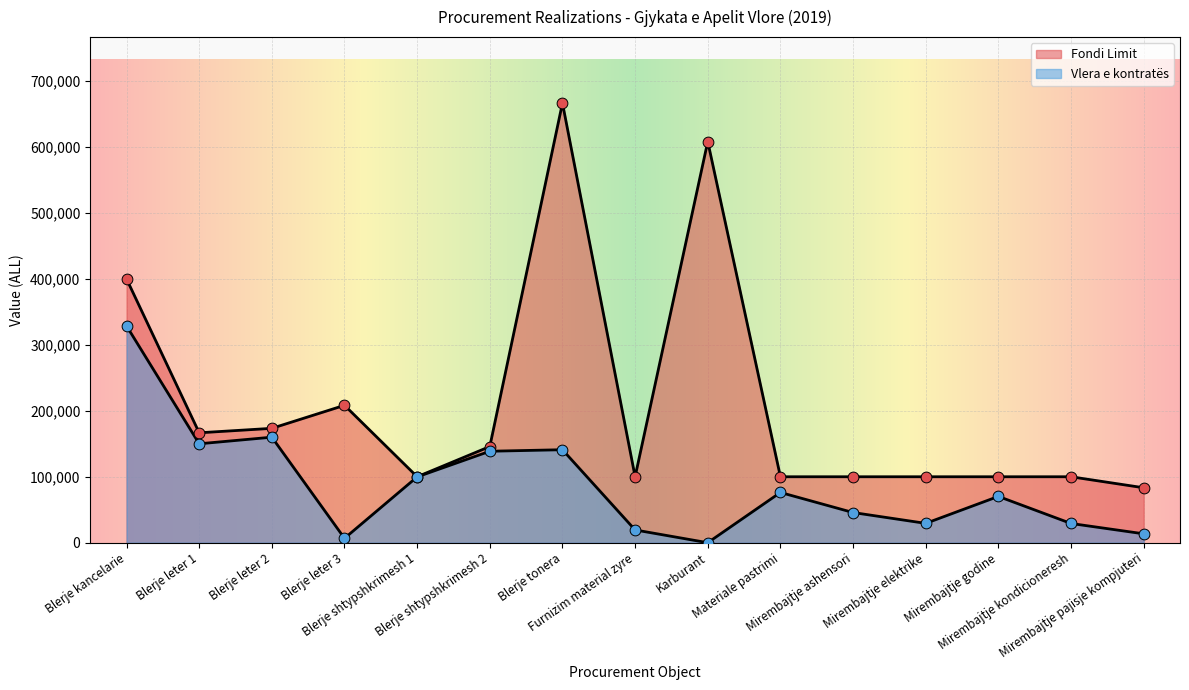

Which series has the widest spread of Y values?

Fondi Limit